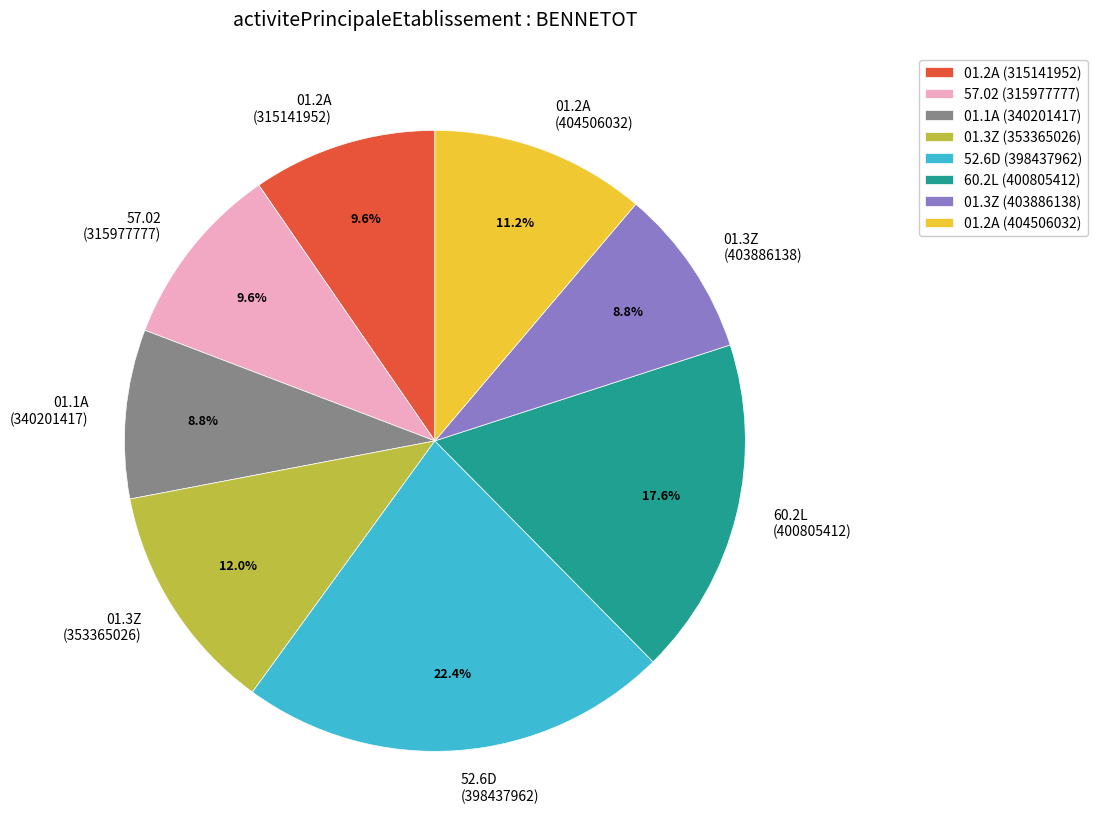

What percentage is the 01.3Z (353365026) slice, to the nearest percent?

12%